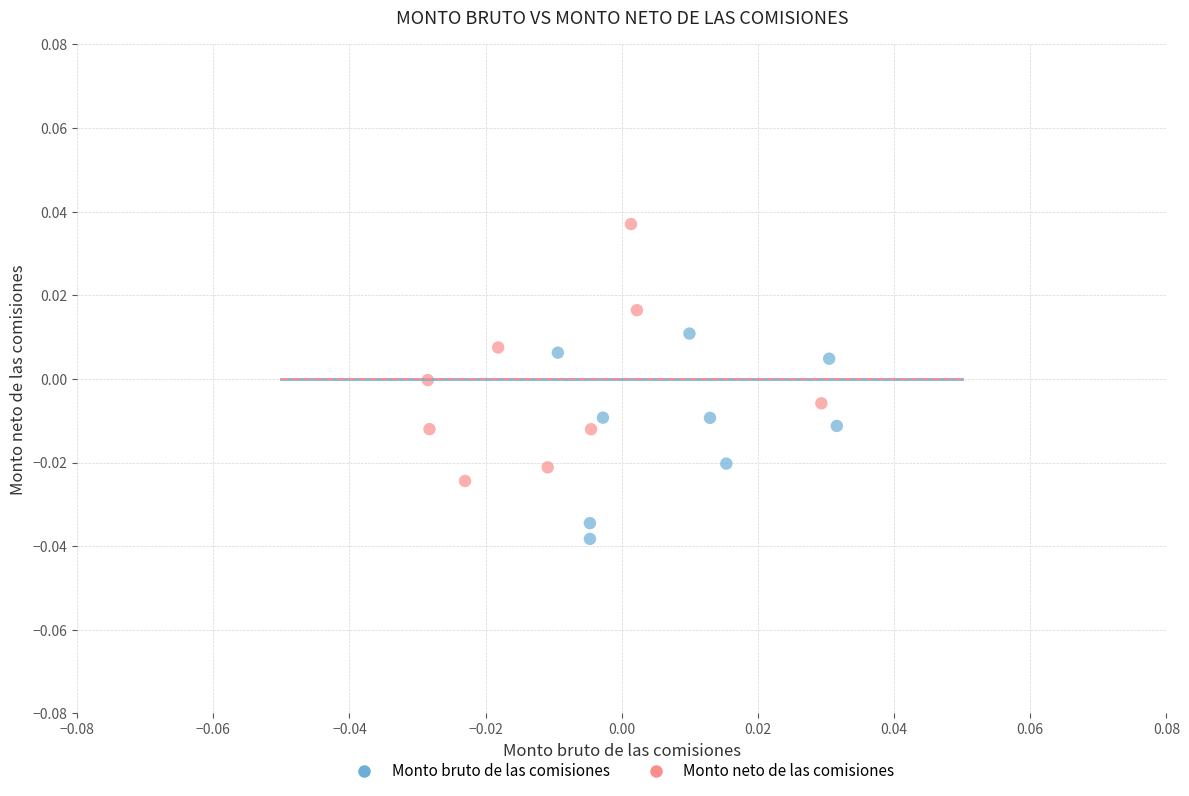

Which series reaches the minimum Y coordinate?

Monto bruto de las comisiones